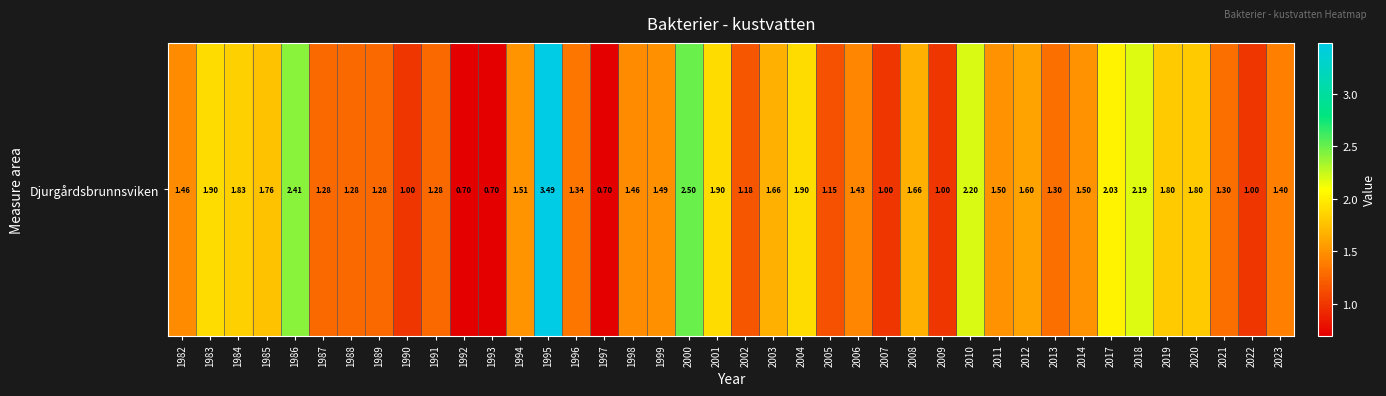

Count the number of categories in the chart.

40